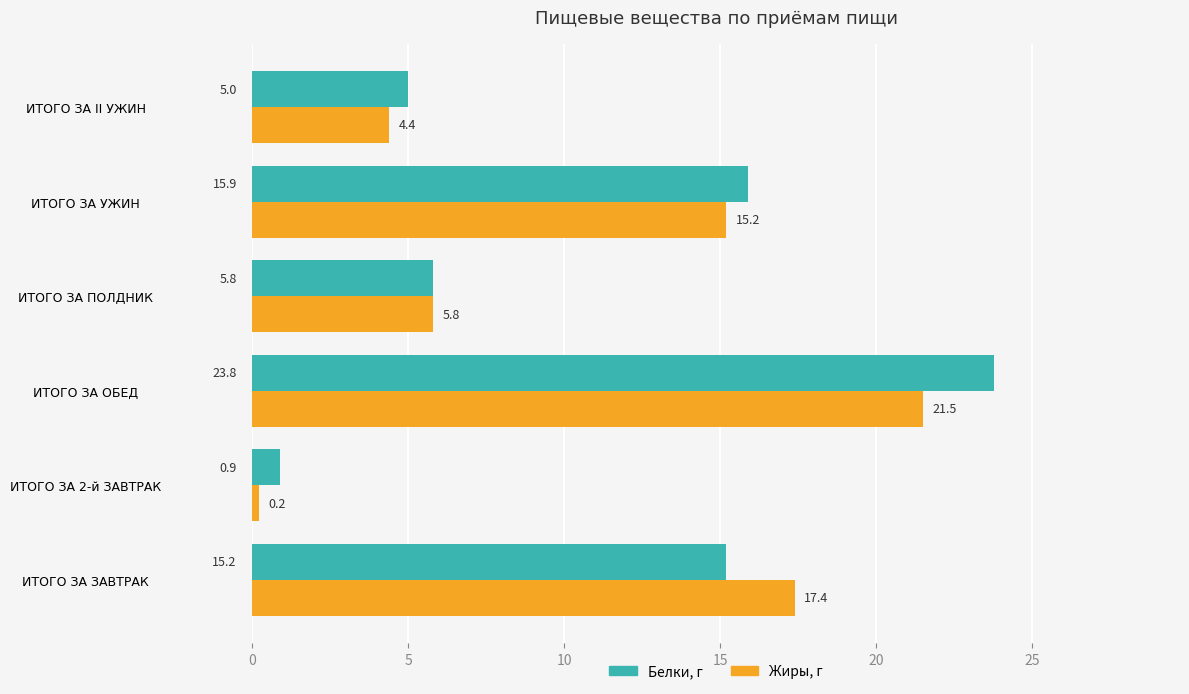

List the series in order of their peak value, highest first.

Белки, г, Жиры, г